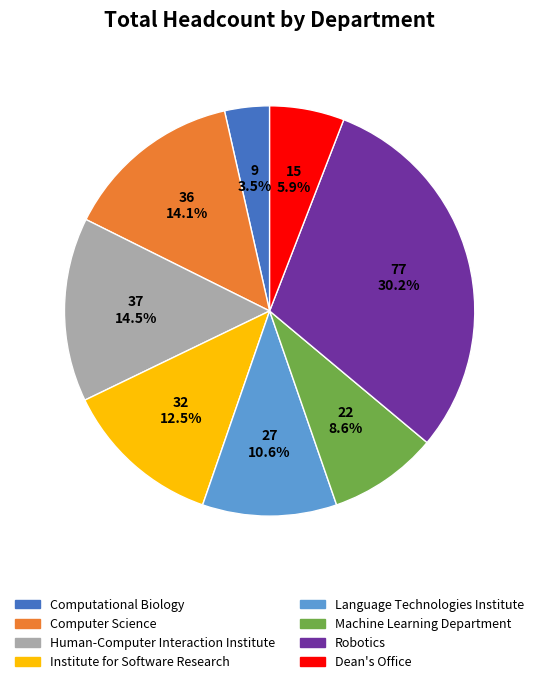

What is the smallest slice in the pie chart?

Computational Biology